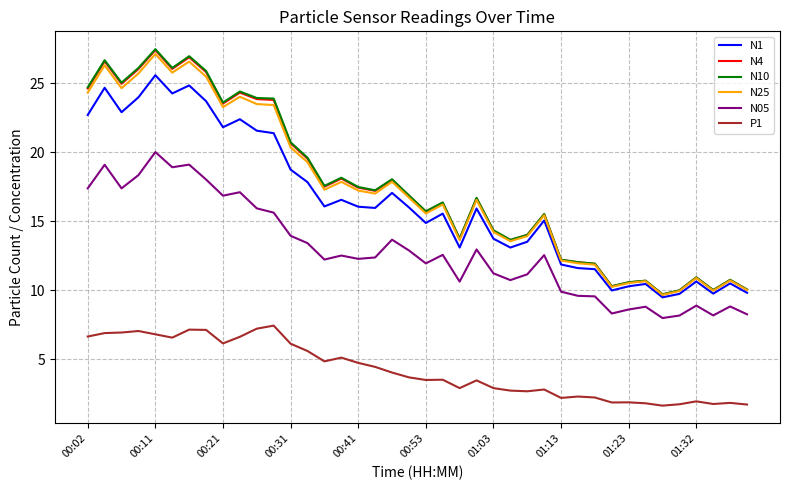

What is the sum of all N10 values?

699.2